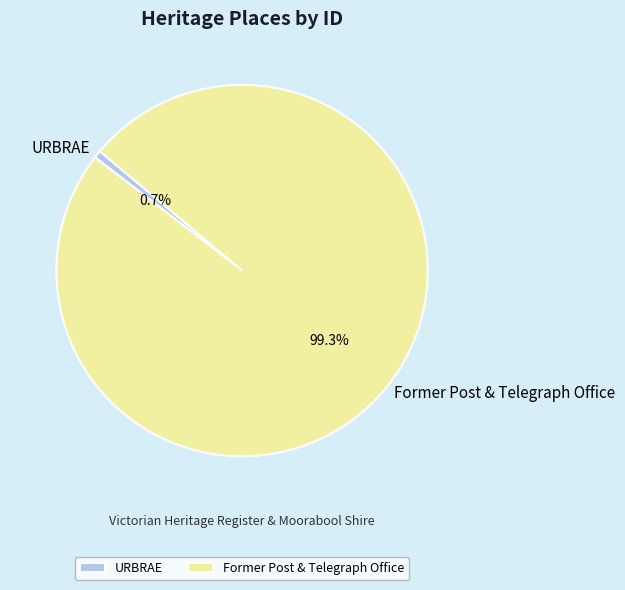

How many slices are in this pie chart?

2